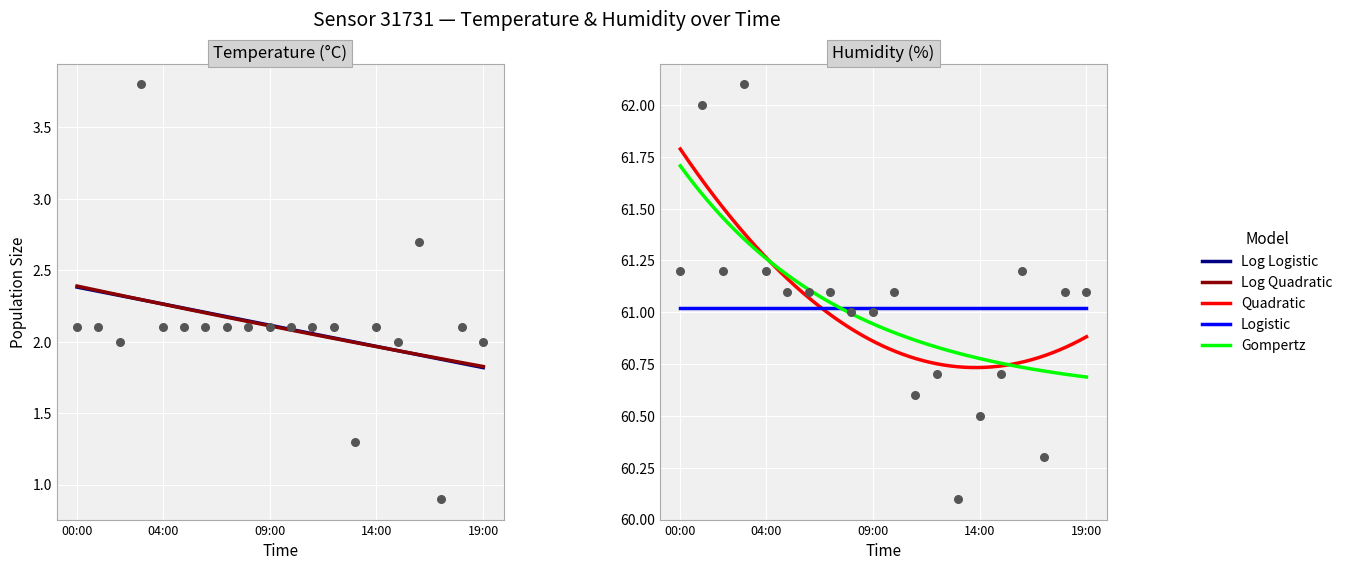

Which series has the largest Y range (max minus min)?

temperature